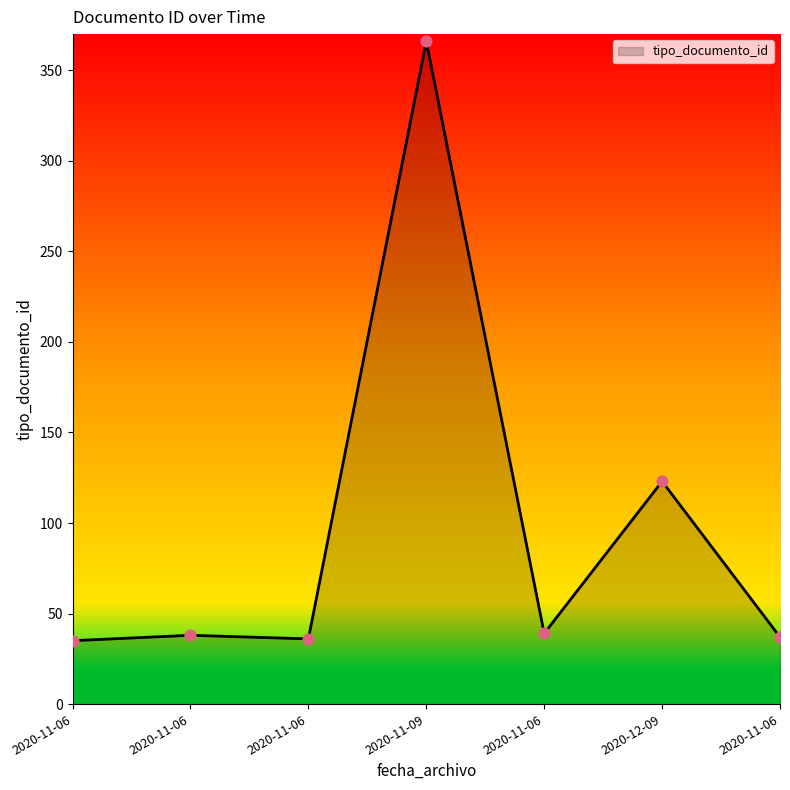

What is the ratio of the value at 2020-11-06 to the value at 2020-11-06?

0.9